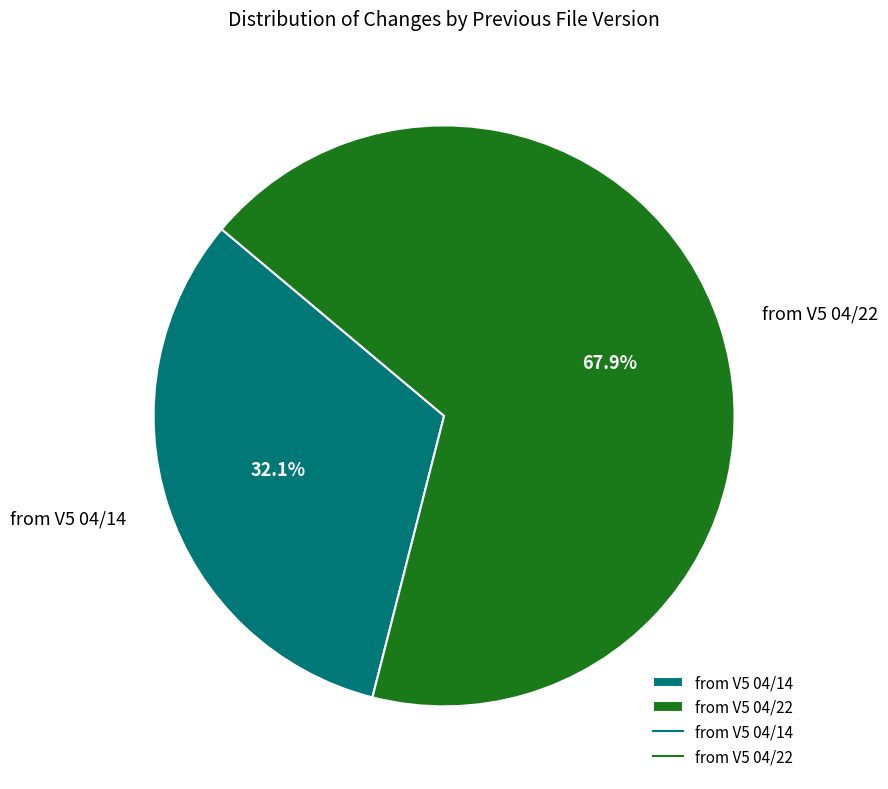

What is the majority slice?

from V5 04/22